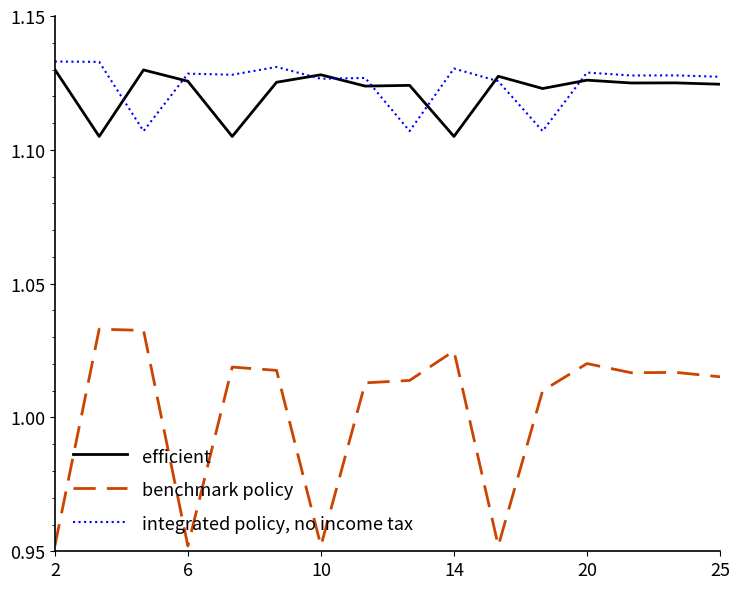

How many series are shown in this chart?

3